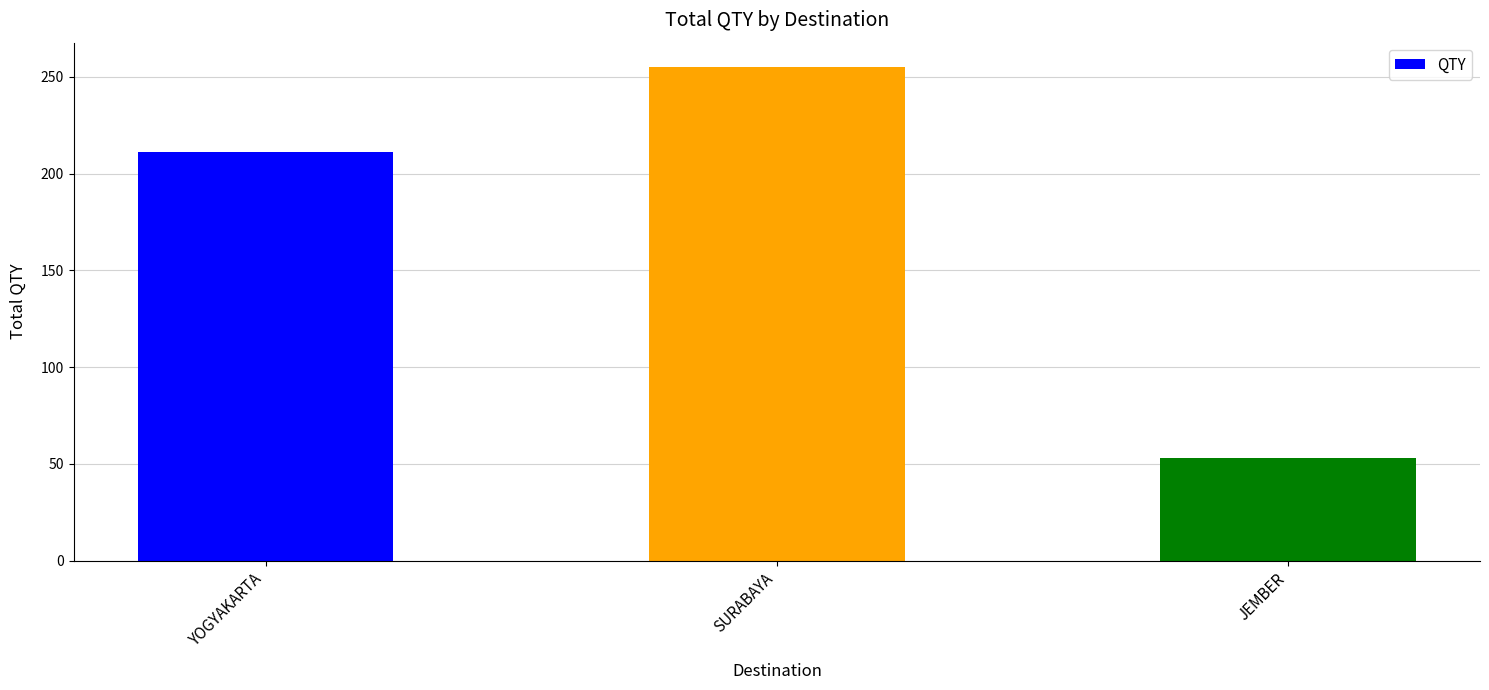

The chart shows a value of 53 at JEMBER. True or false?

True